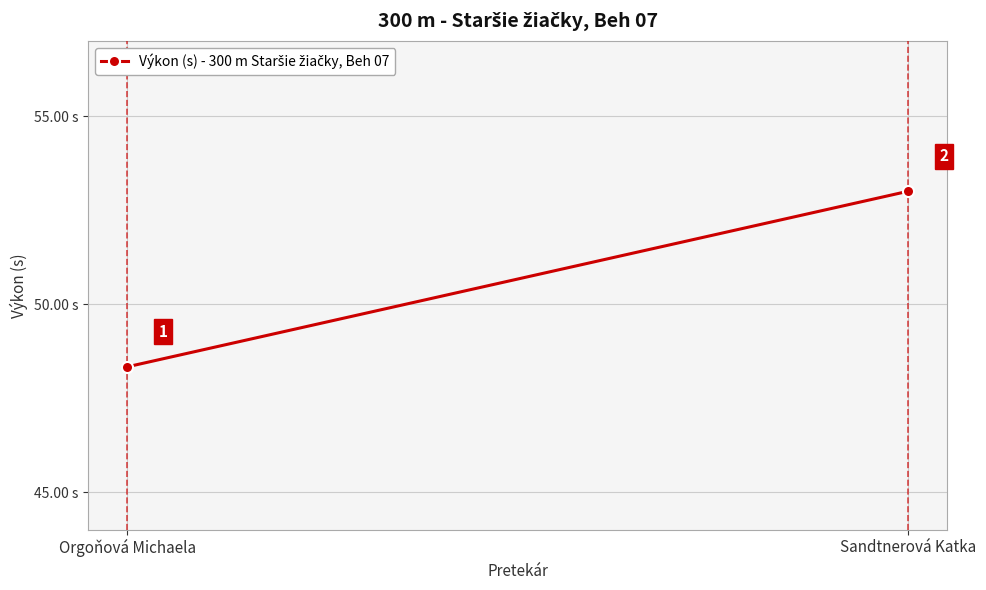

What position from the right is Sandtnerová Katka?

1